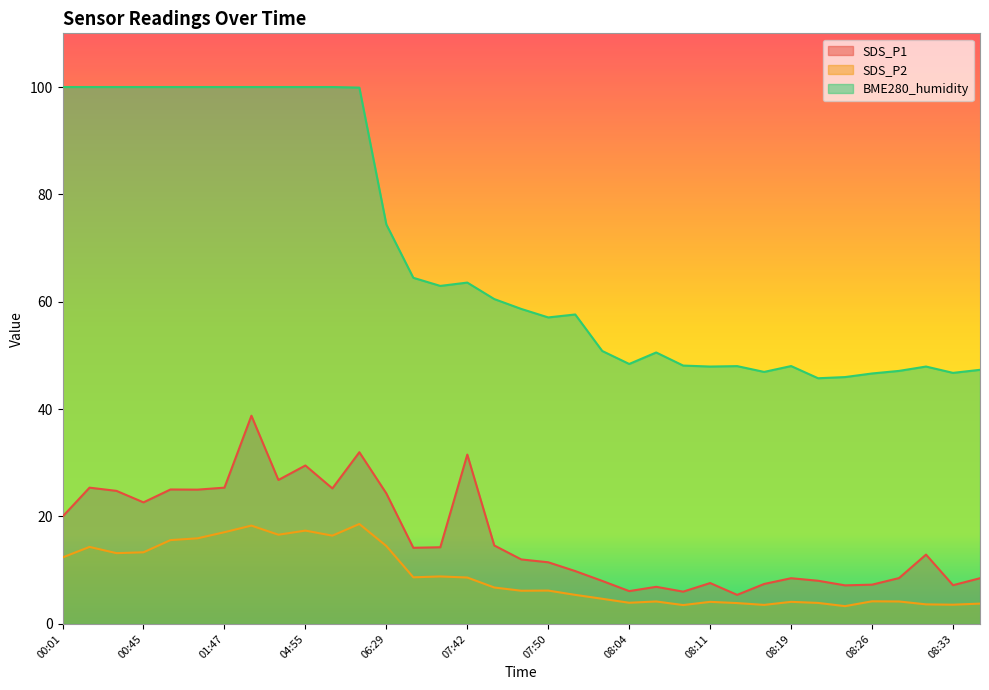

What is the sum of all SDS_P1 values?

568.1